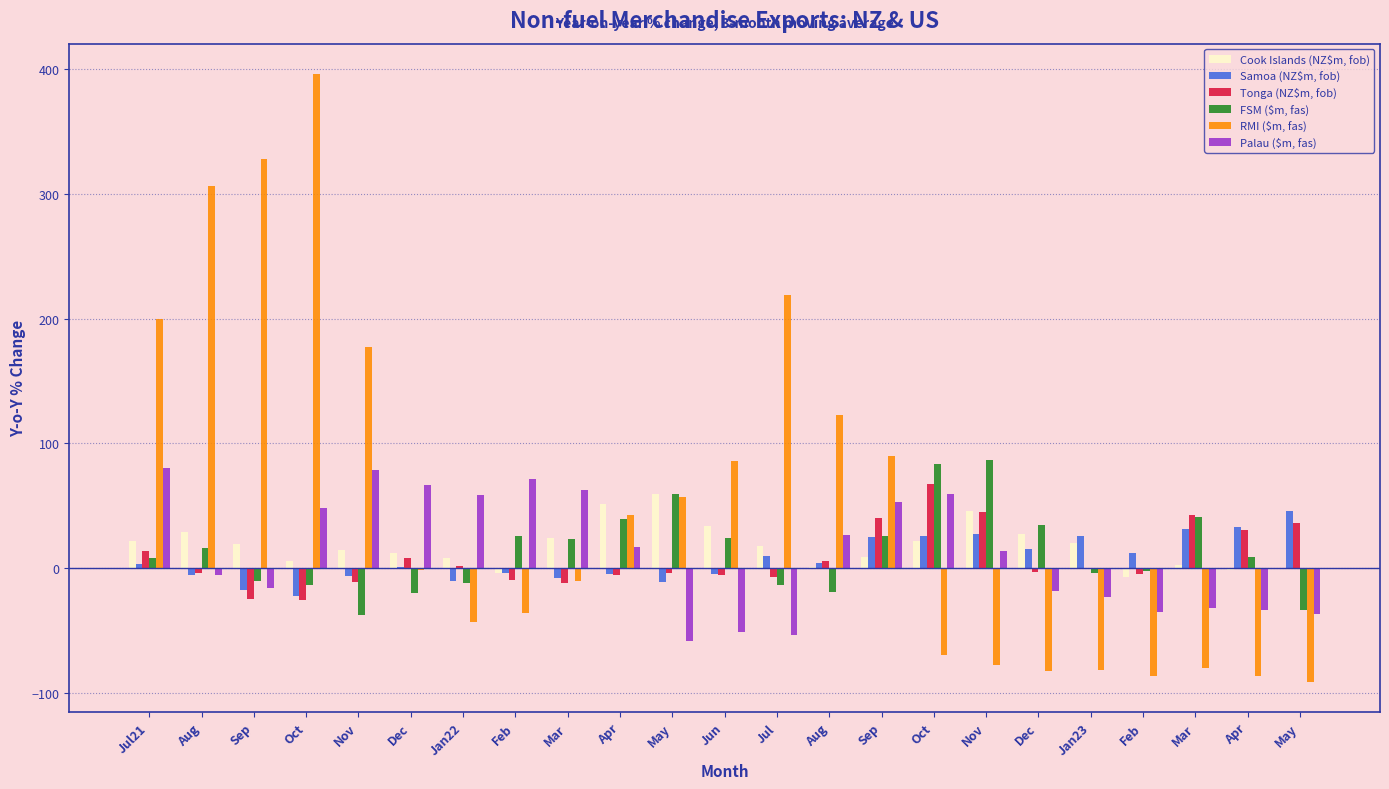

What is the sum of the Cook Islands (NZ$m, fob) values at Dec and Feb?

4.4